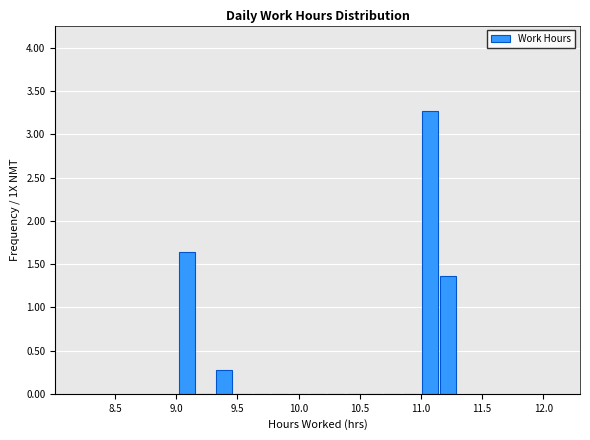

Read against the x-axis, roughly where is the centre of the tallest bar?

11.05